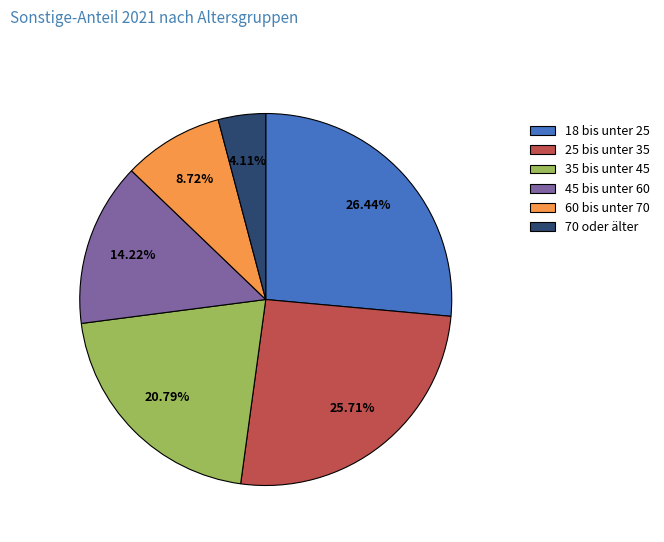

Which slice is the largest?

18 bis unter 25